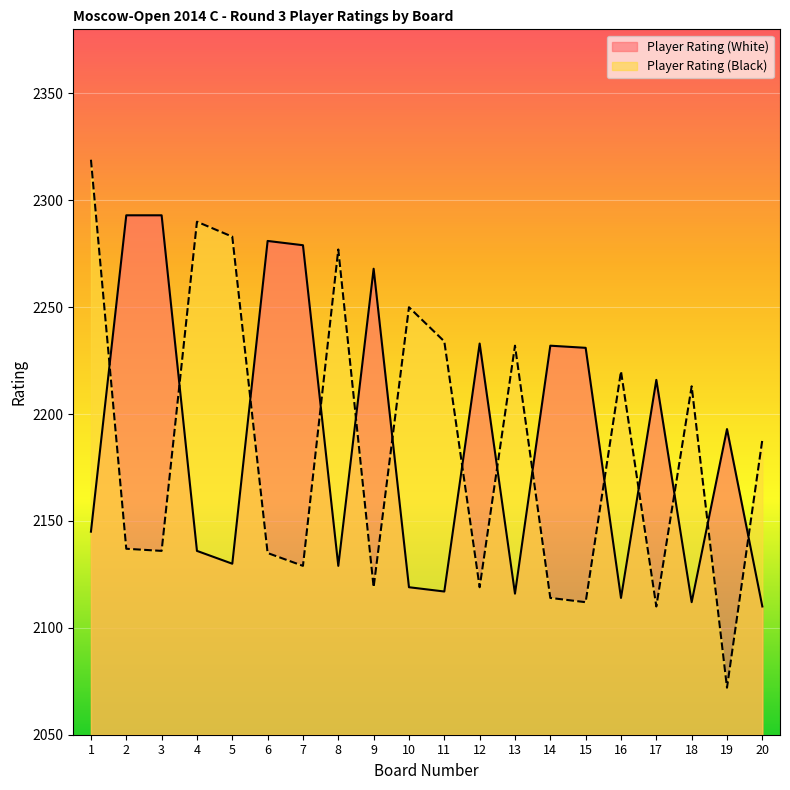

What is the sum of the Player Rating (Black) values at 11 and 1?

4553